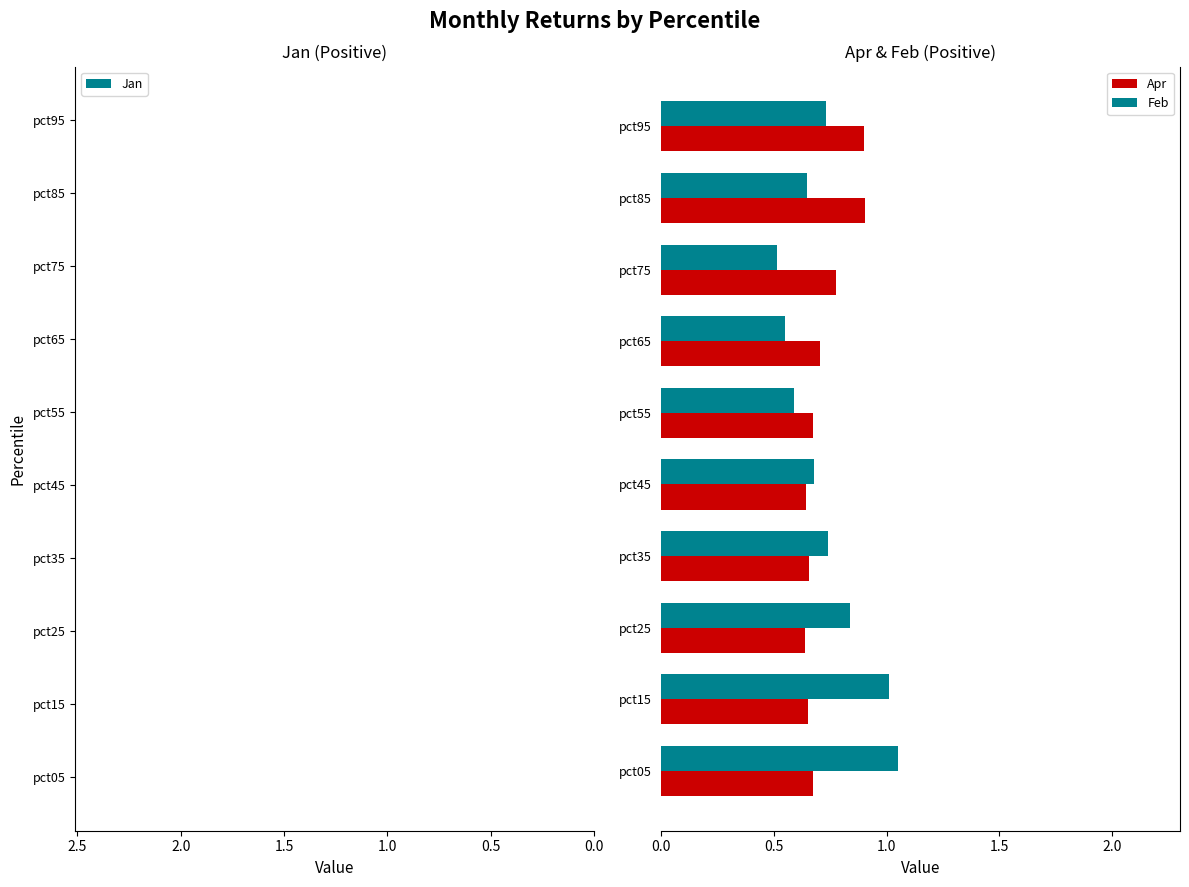

How many groups of bars are there?

10